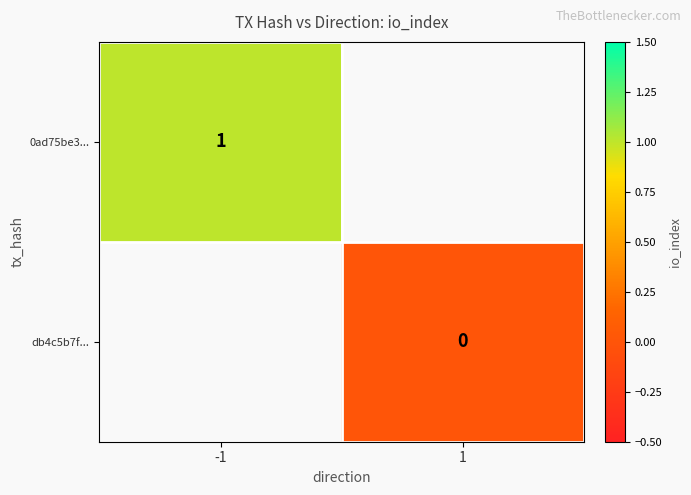

Between 1 and -1, which is larger?

-1